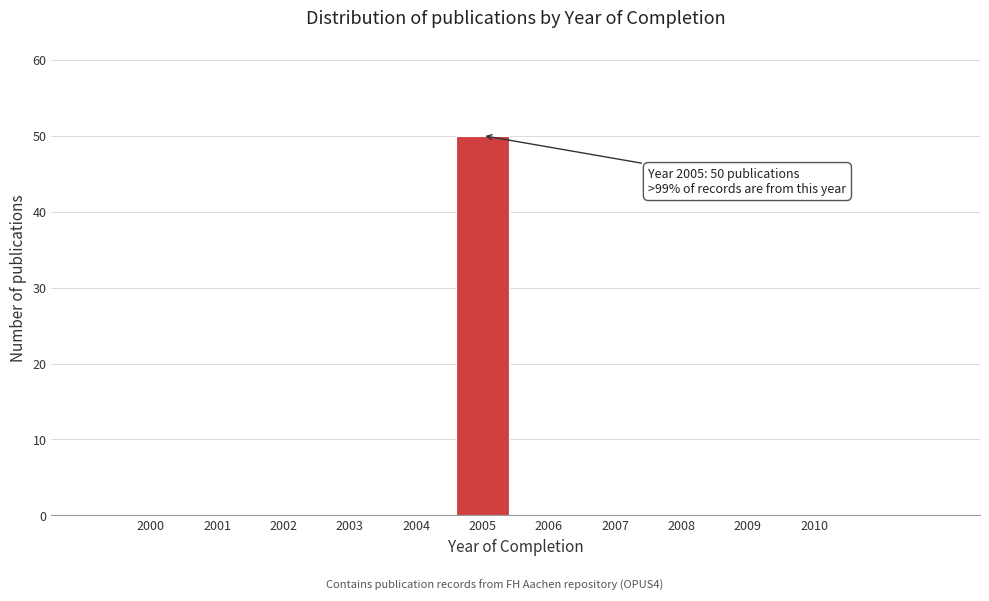

Reading left to right, transcribe all the data shown in this chart.

2000=0	2001=0	2002=0	2003=0	2004=0	2005=50	2006=0	2007=0	2008=0	2009=0	2010=0